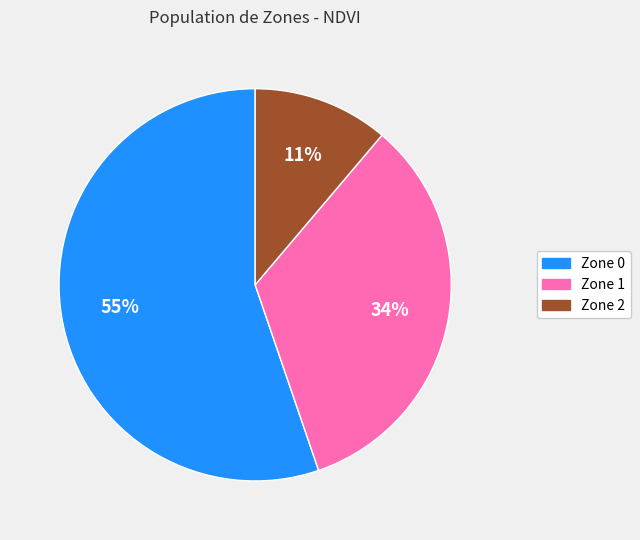

Do Zone 1 and Zone 2 together represent more than half of the pie?

No